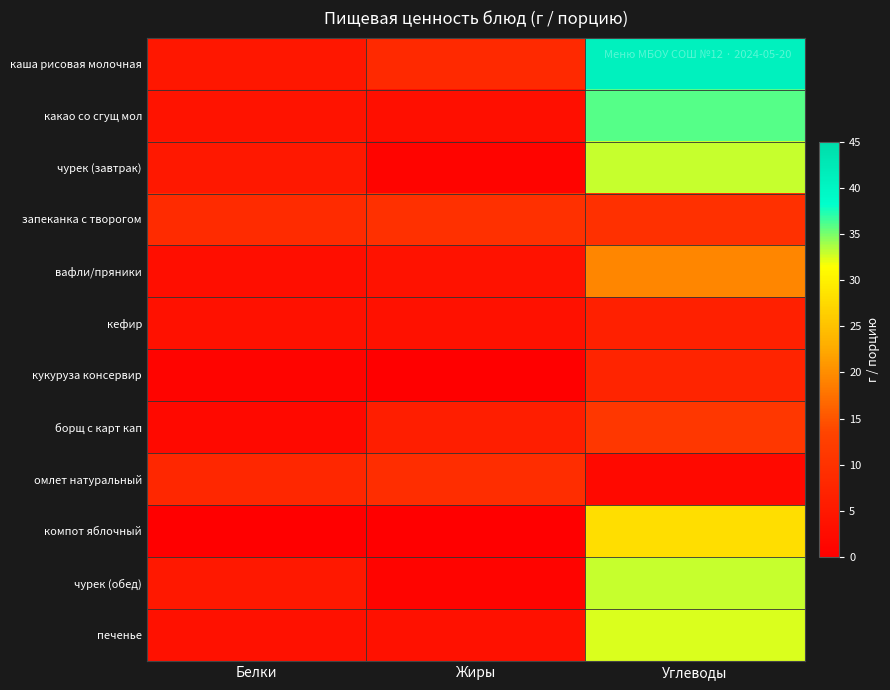

Between Жиры and Белки, which is larger?

Жиры